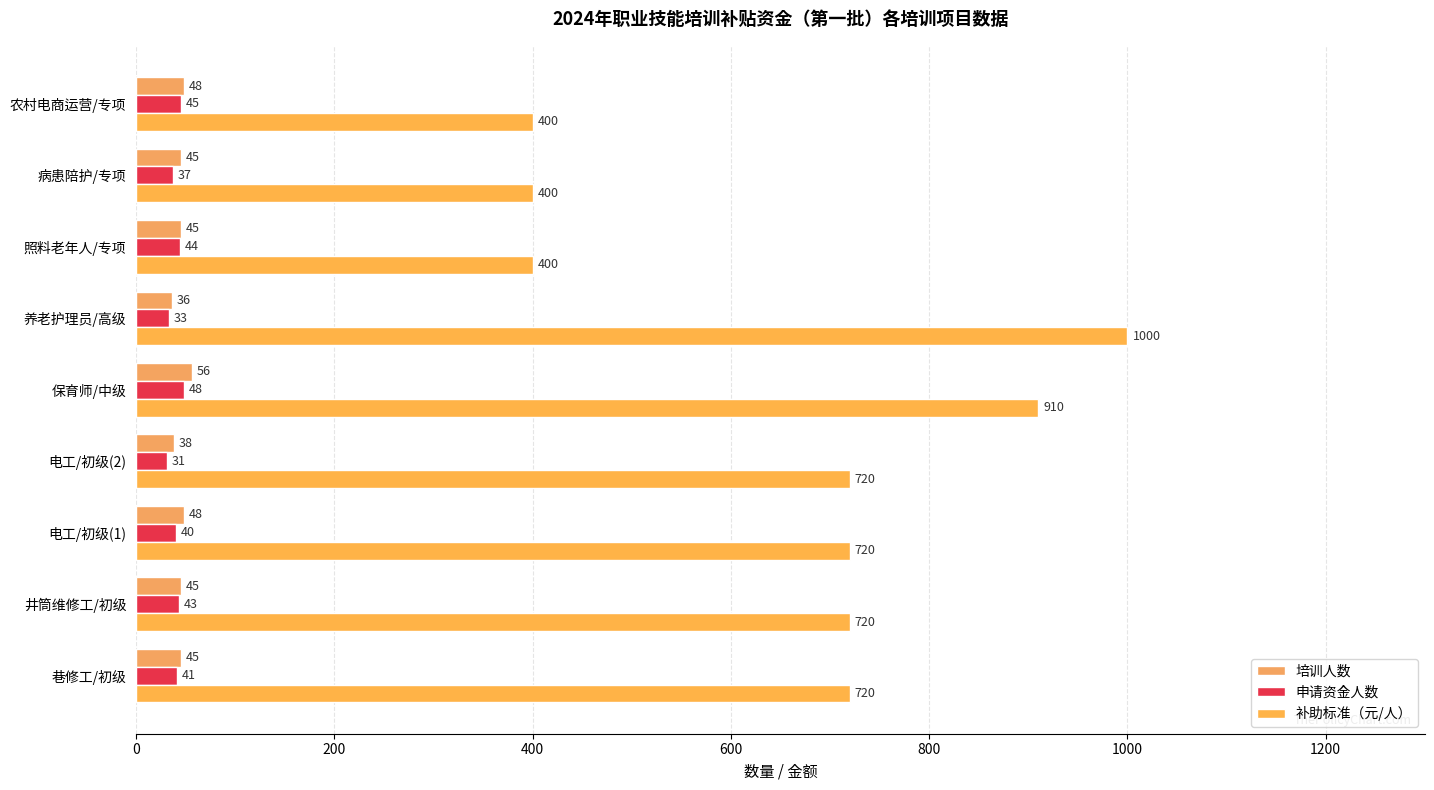

How many data points does each series have?

9